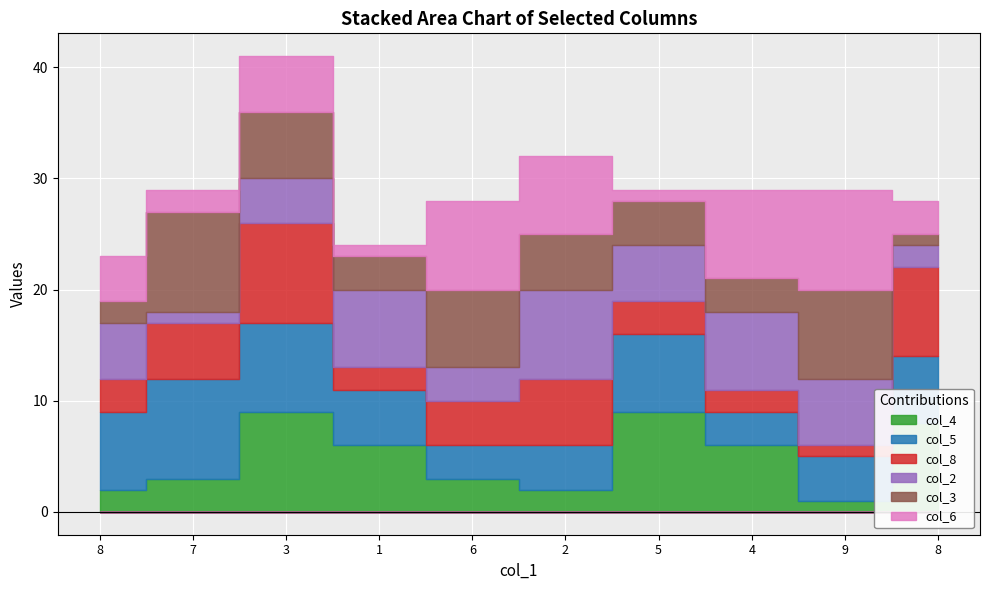

Where is the first local maximum for col_2?

1